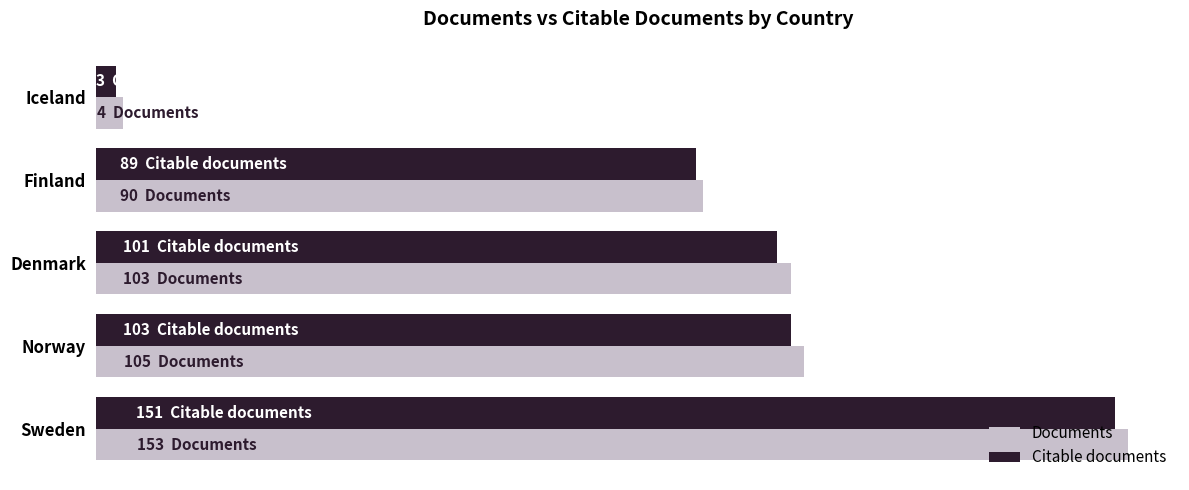

Which category has the lowest value in the Documents series?

Iceland